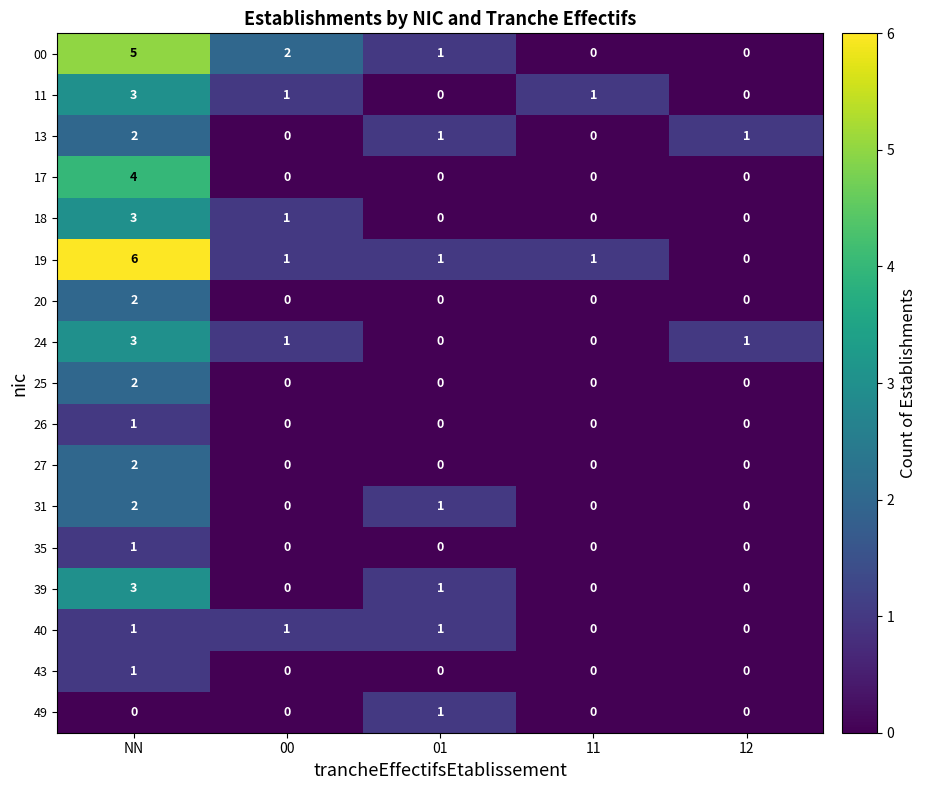

Which series has the largest total across all categories?

19